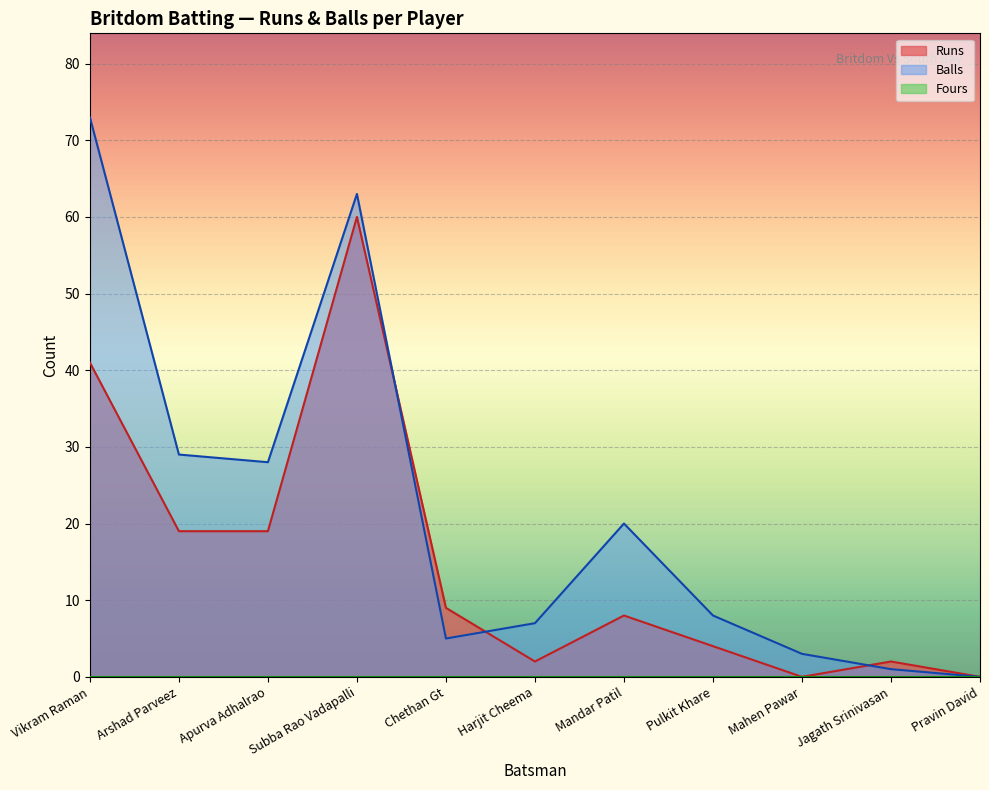

What is the label of the 9th point from the left?

Mahen Pawar